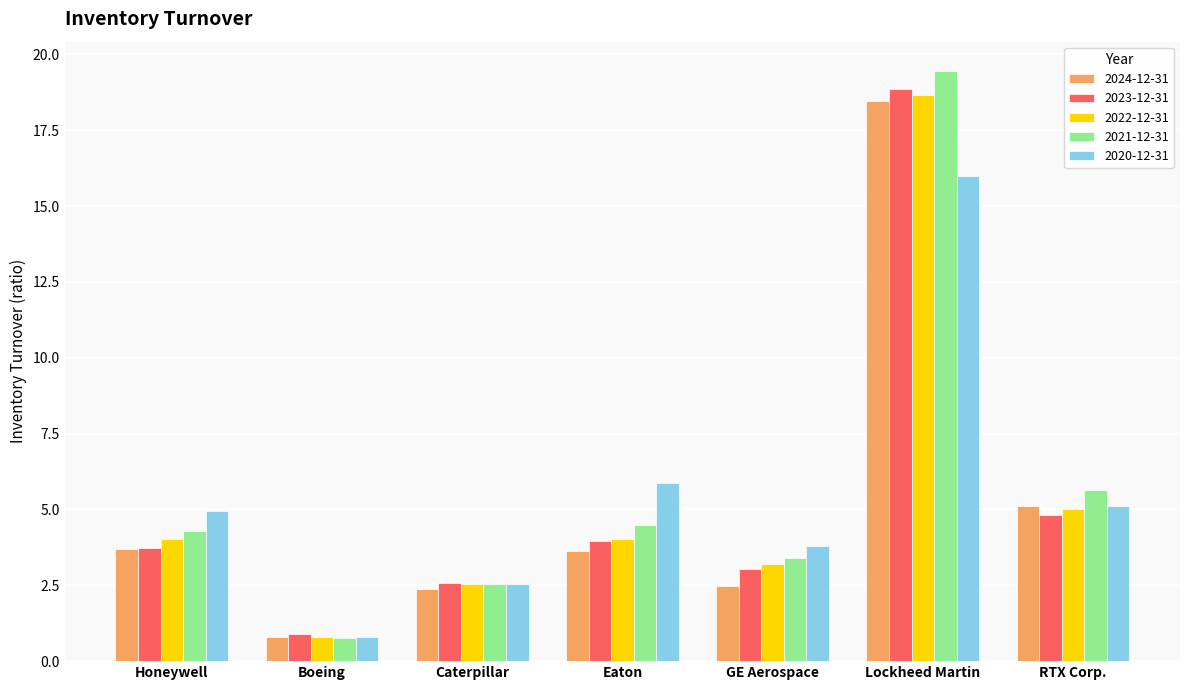

Where is 2023-12-31 nearest to the value 9?

RTX Corp.